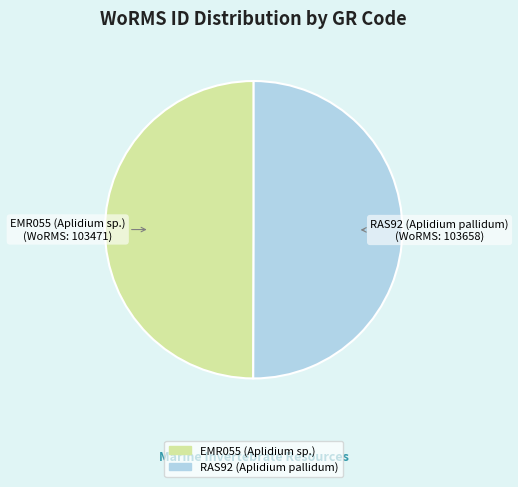

What is the ratio of the value at RAS92 (Aplidium pallidum) to the value at EMR055 (Aplidium sp.)?

1.0